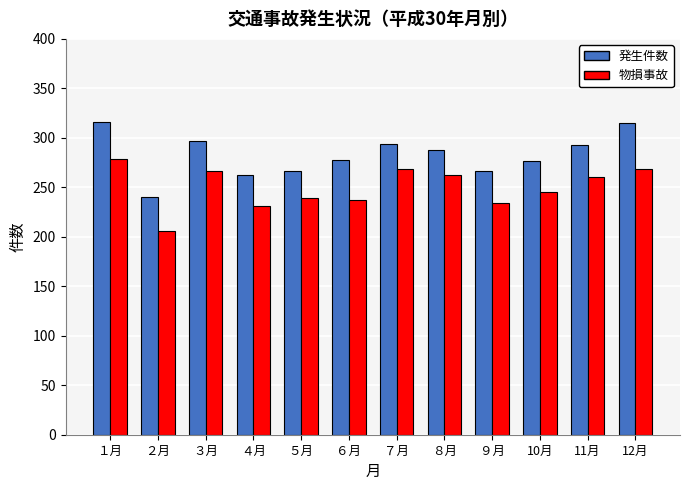

What value does the 発生件数 series have at 11月, to the nearest 5?

295